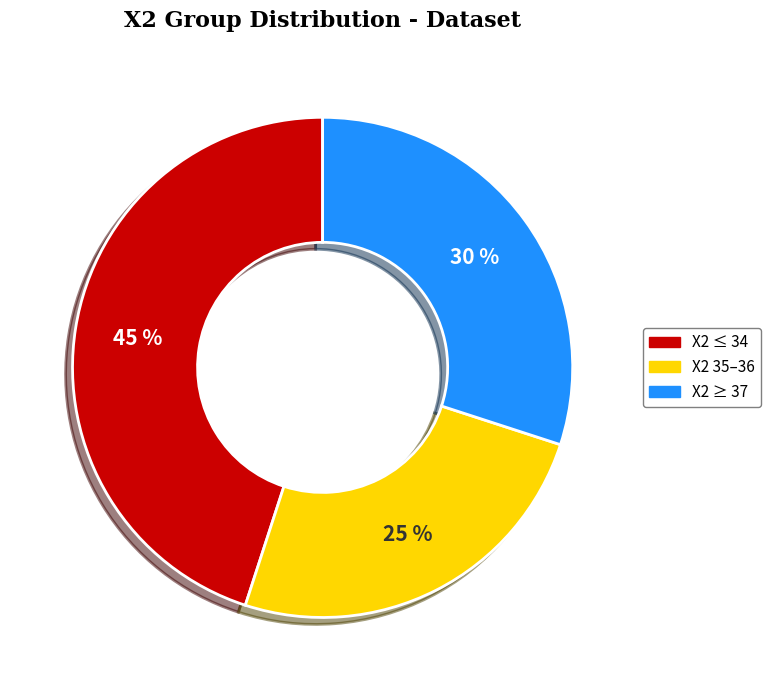

Does X2 ≤ 34 represent more than half of the total?

No